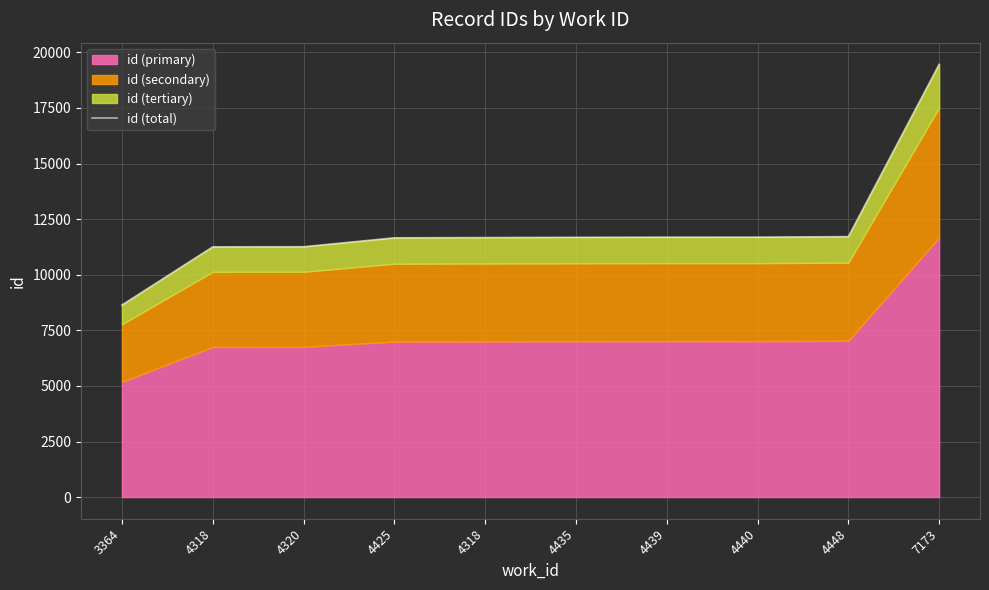

How many lines are shown in the chart?

1